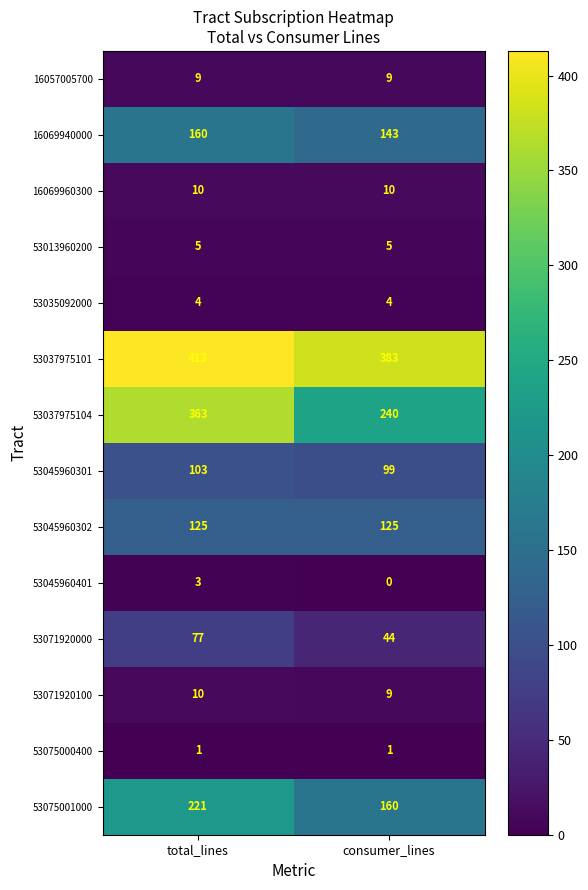

What is the sum of the 53035092000 values at consumer_lines and total_lines?

8